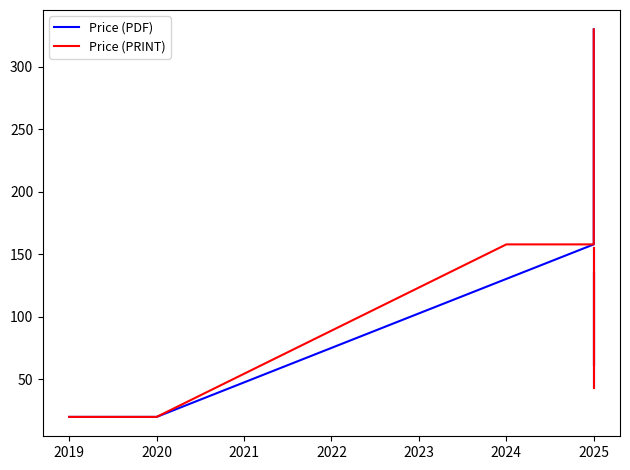

The value of Price (PDF) at 2019 is 9. True or false?

False